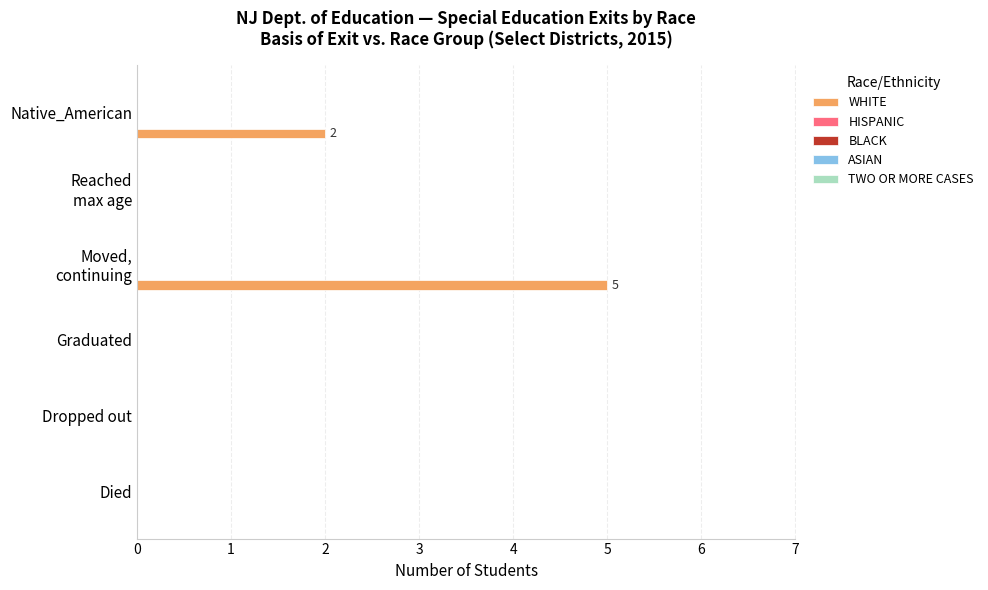

What is the greatest value displayed?

5